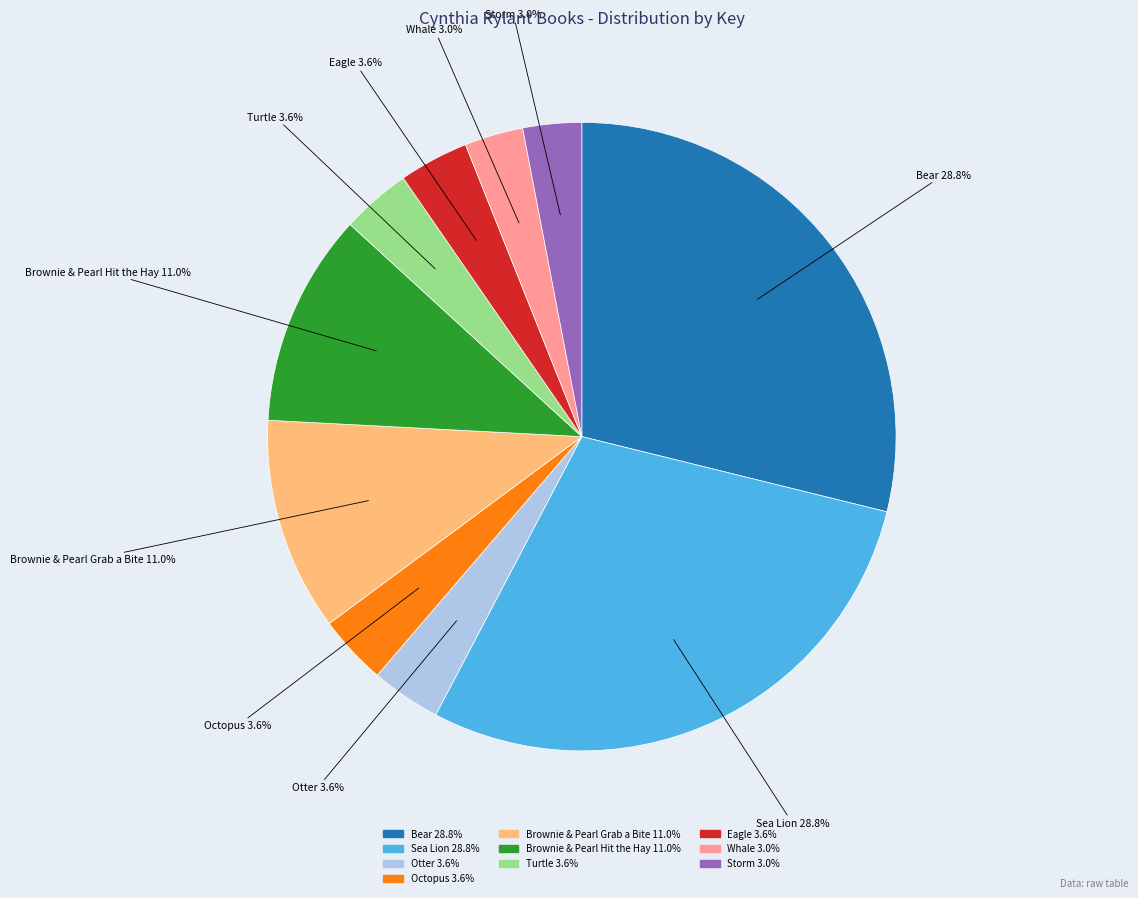

Count the number of slices in the pie.

10